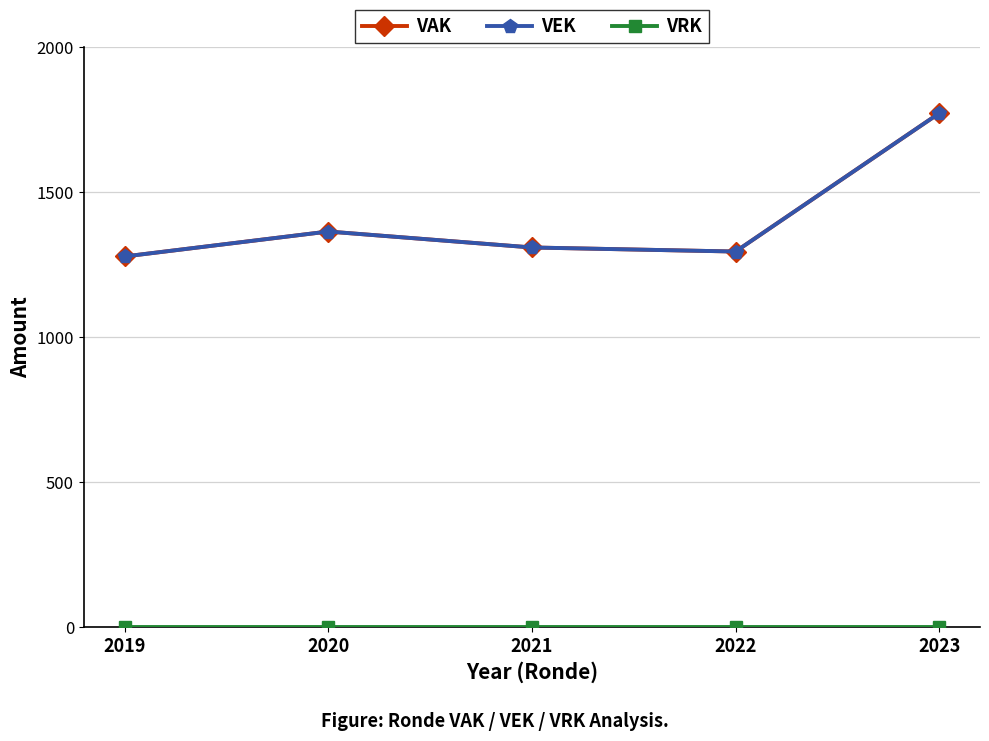

Is this an area chart (filled region under the line)?

No